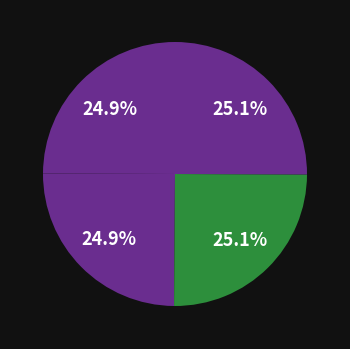

Is there any slice that represents more than half of the pie?

No